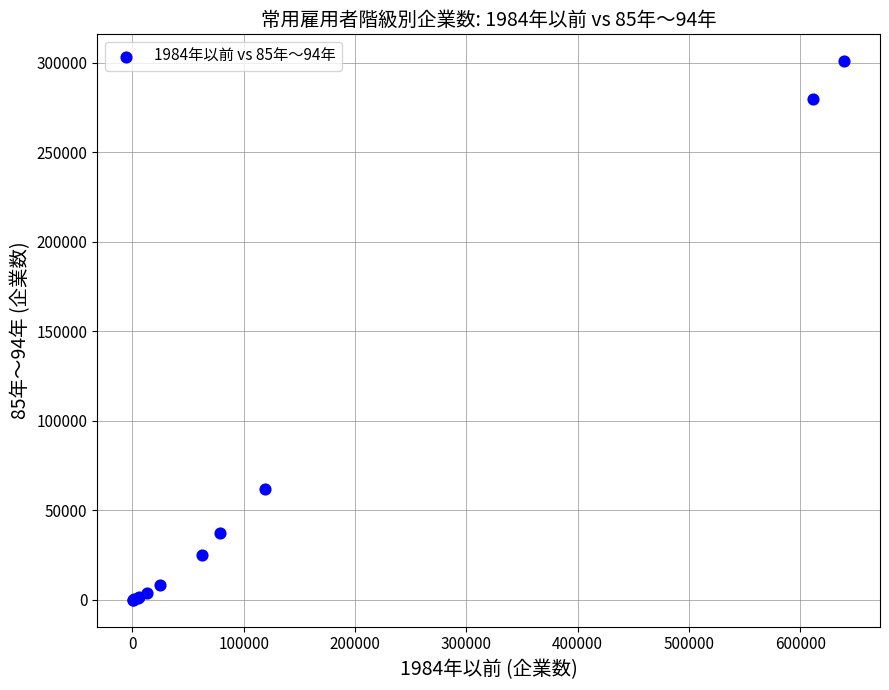

What Y value in the scatter plot is closest to 150478?

62054